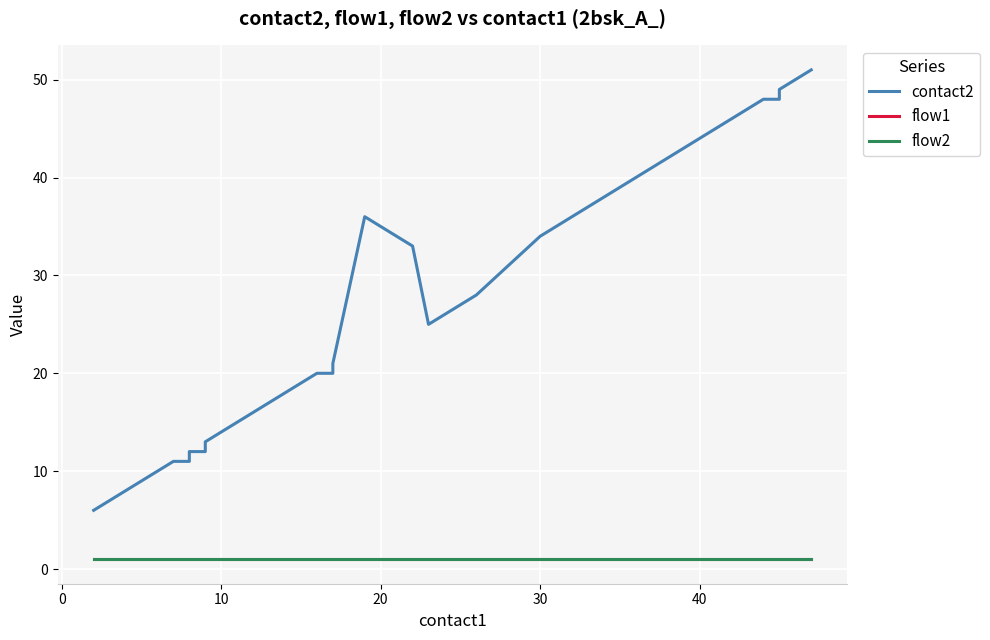

Is the value of contact2 at 19 greater than the value of flow1 at 39?

Yes